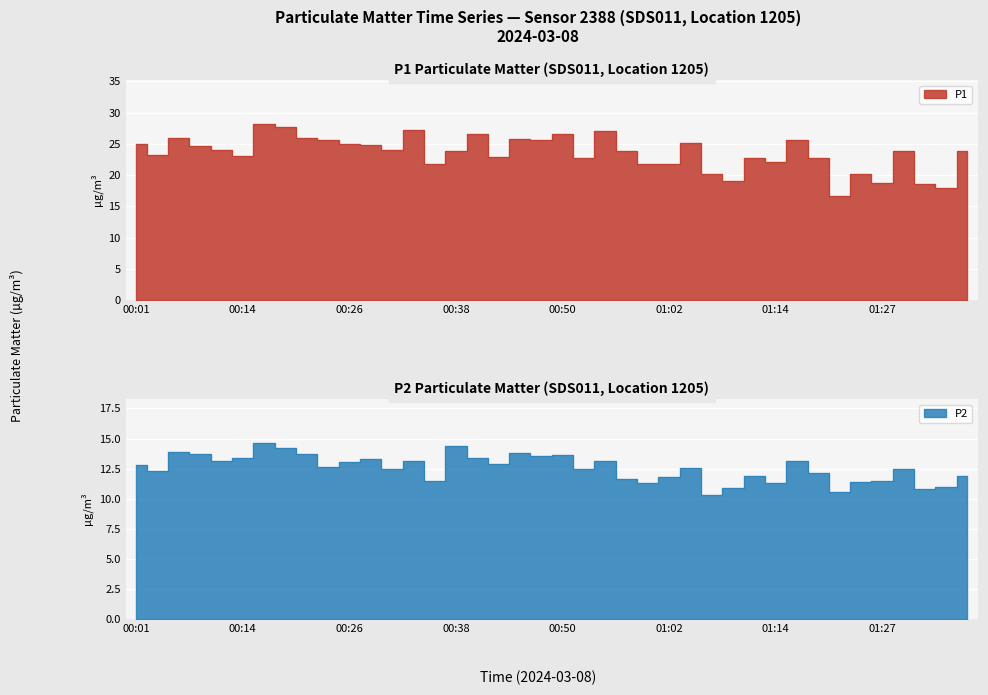

What is the spread (max minus min) of values at 01:19?

10.6